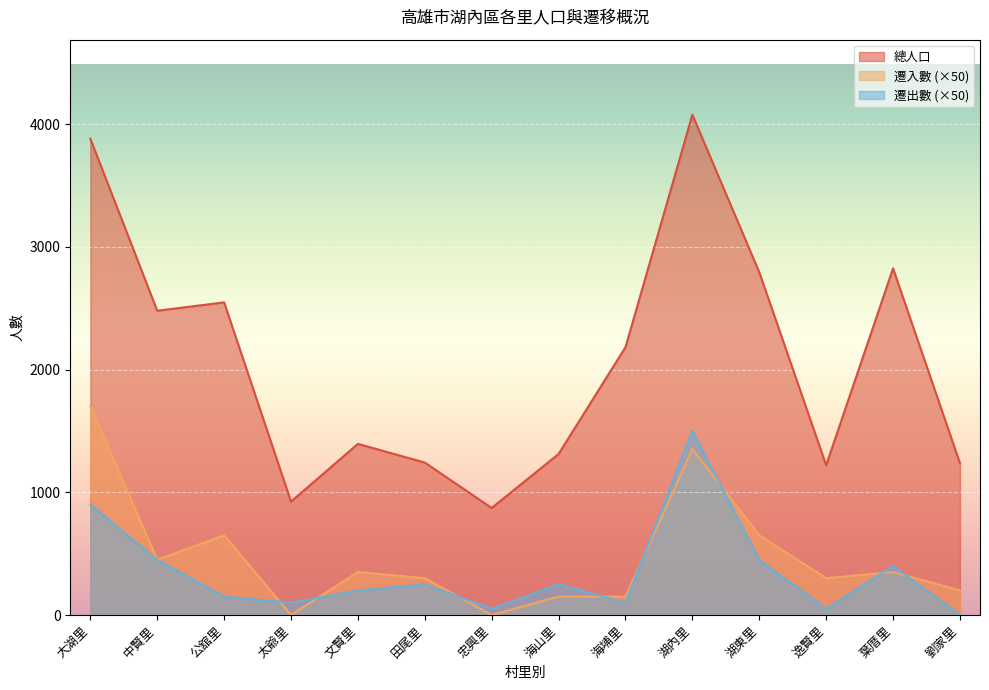

Reading right to left, list all the values displayed in this chart.

總人口: 1237	2824	1220	2793	4076	2182	1312	872	1242	1394	924	2547	2479	3881
遷入數: 200	350	300	650	1350	150	150	0	300	350	0	650	450	1700
遷出數: 0	400	50	450	1500	100	250	50	250	200	100	150	450	900